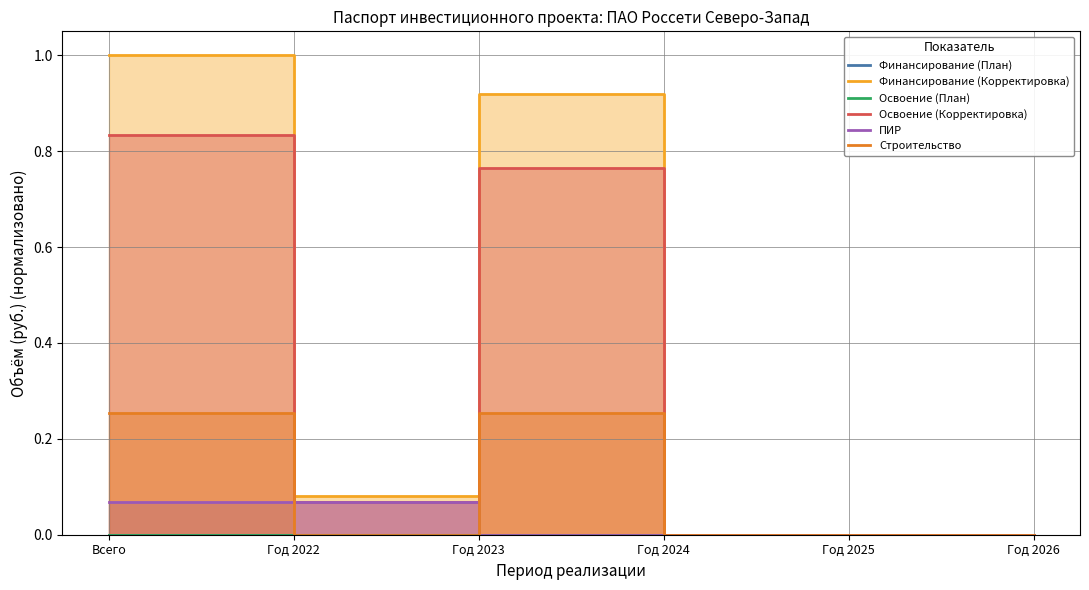

Rank the categories by Освоение (План) value from highest to lowest.

Всего, Год 2022, Год 2023, Год 2024, Год 2025, Год 2026